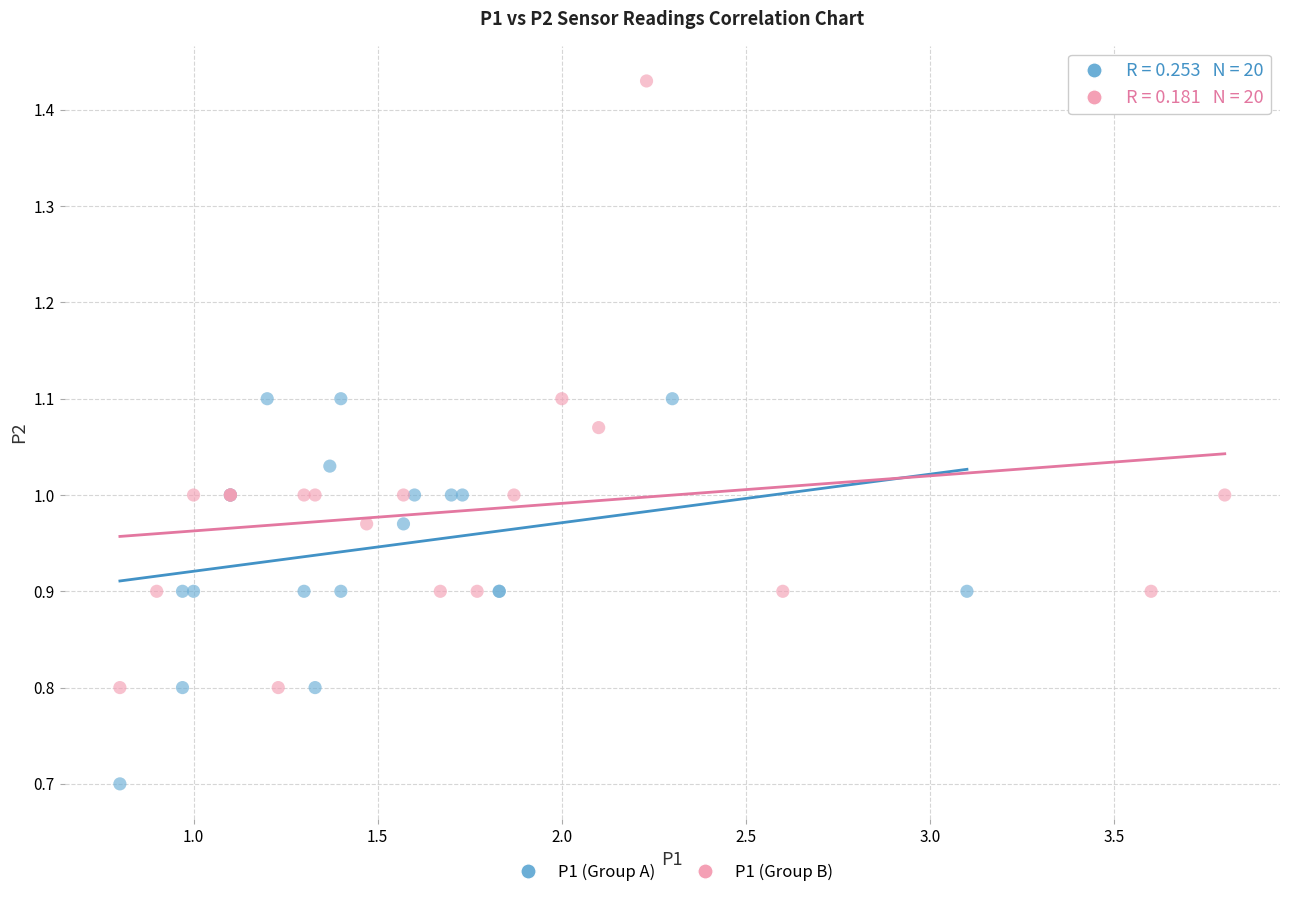

Which series contains the highest Y value?

P1 (Group B)